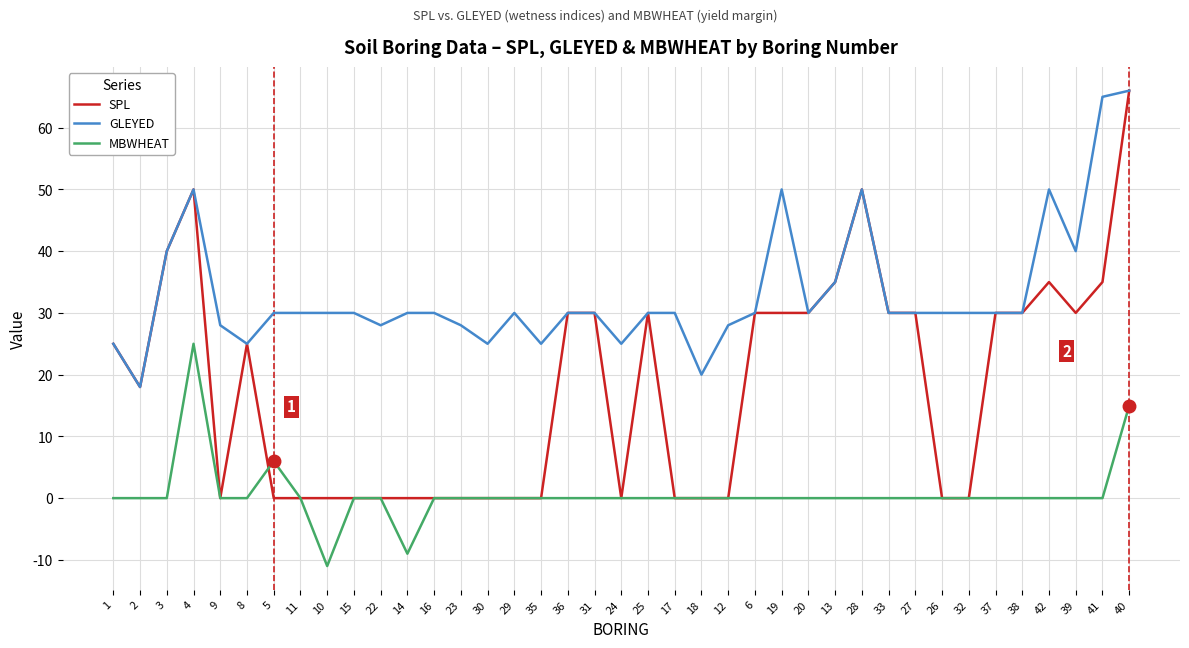

Reading right to left, extract all data points from this chart.

SPL: 40=66	41=35	39=30	42=35	38=30	37=30	32=0	26=0	27=30	33=30	28=50	13=35	20=30	19=30	6=30	12=0	18=0	17=0	25=30	24=0	31=30	36=30	35=0	29=0	30=0	23=0	16=0	14=0	22=0	15=0	10=0	11=0	5=0	8=25	9=0	4=50	3=40	2=18	1=25
GLEYED: 40=66	41=65	39=40	42=50	38=30	37=30	32=30	26=30	27=30	33=30	28=50	13=35	20=30	19=50	6=30	12=28	18=20	17=30	25=30	24=25	31=30	36=30	35=25	29=30	30=25	23=28	16=30	14=30	22=28	15=30	10=30	11=30	5=30	8=25	9=28	4=50	3=40	2=18	1=25
MBWHEAT: 40=15	41=0	39=0	42=0	38=0	37=0	32=0	26=0	27=0	33=0	28=0	13=0	20=0	19=0	6=0	12=0	18=0	17=0	25=0	24=0	31=0	36=0	35=0	29=0	30=0	23=0	16=0	14=-9	22=0	15=0	10=-11	11=0	5=6	8=0	9=0	4=25	3=0	2=0	1=0